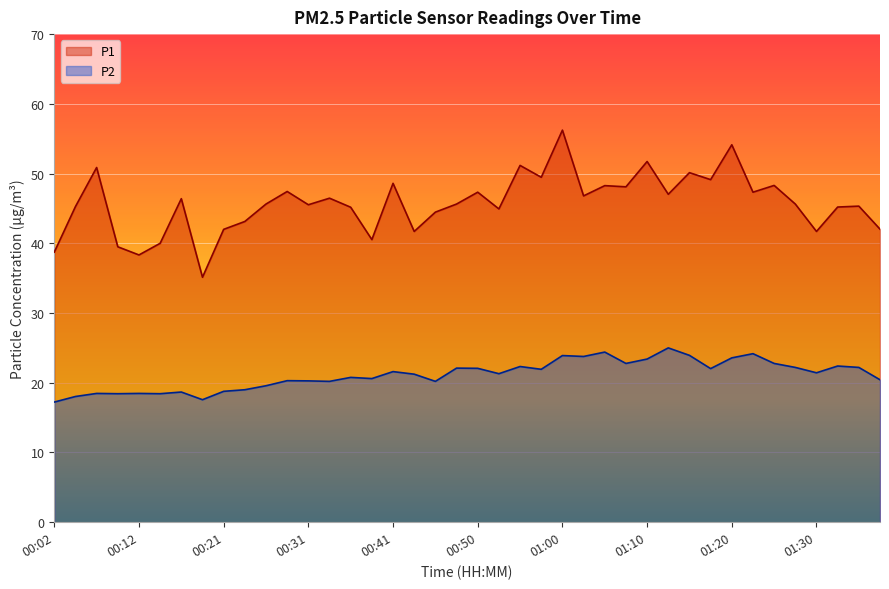

What is the label of the 4th point from the left?

00:09